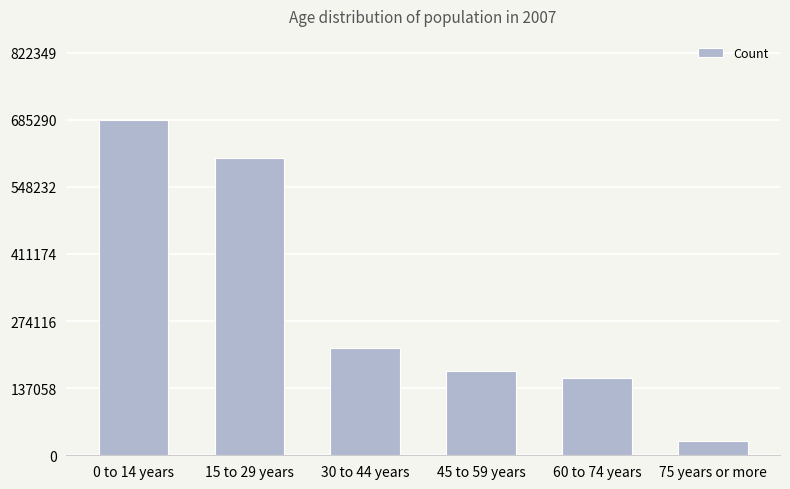

What is the difference between the values at 0 to 14 years and 75 years or more?

655270